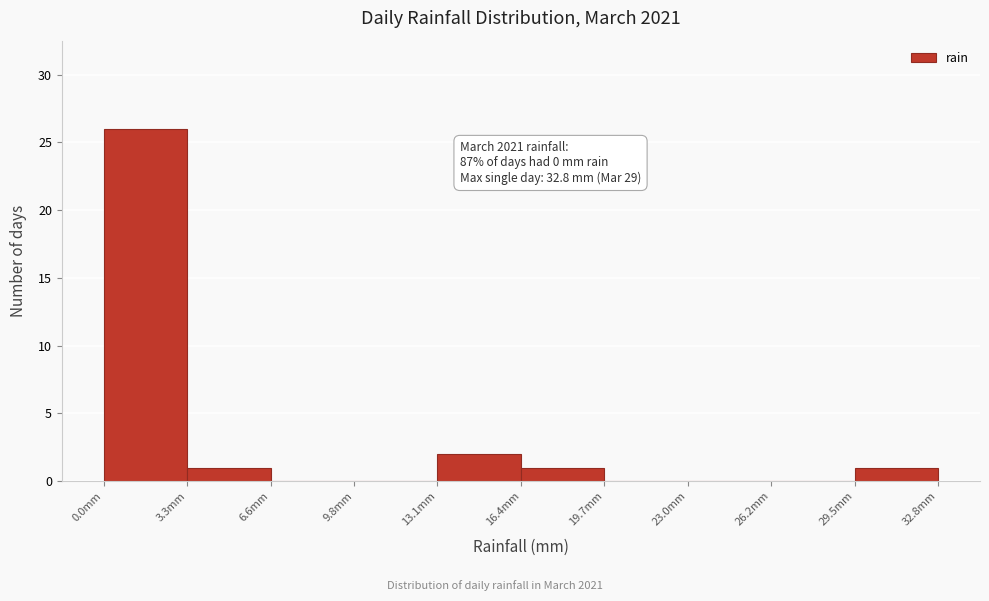

Which range on the x-axis has the tallest bar?

0.0 to 3.5